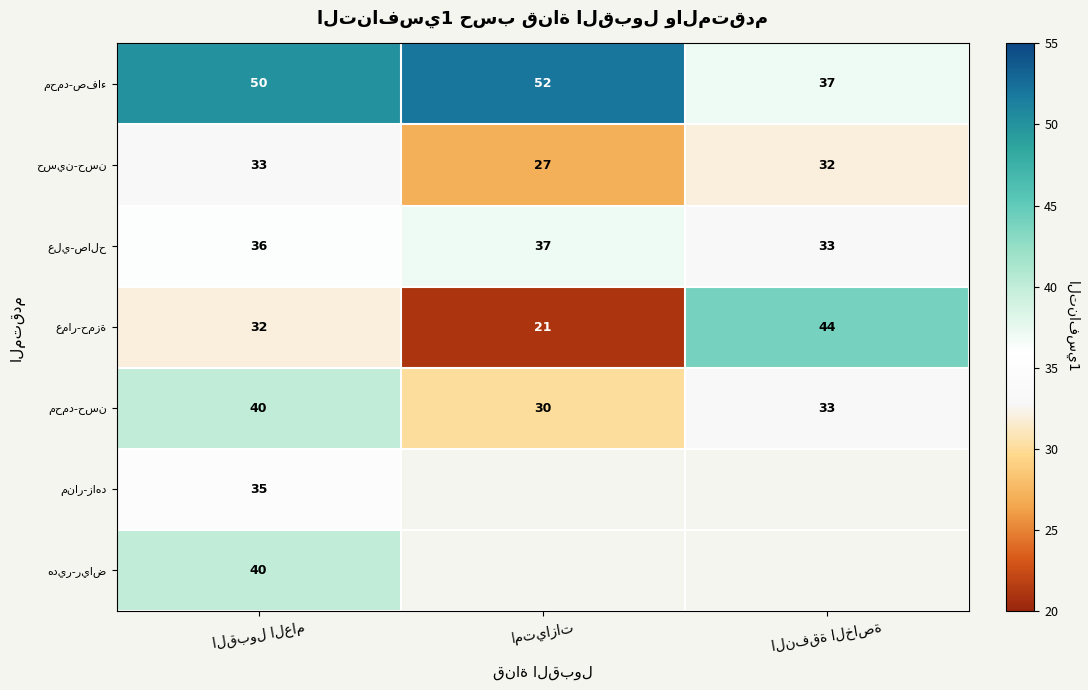

The value of علي-صالح at النفقة الخاصة is 57.1. True or false?

False